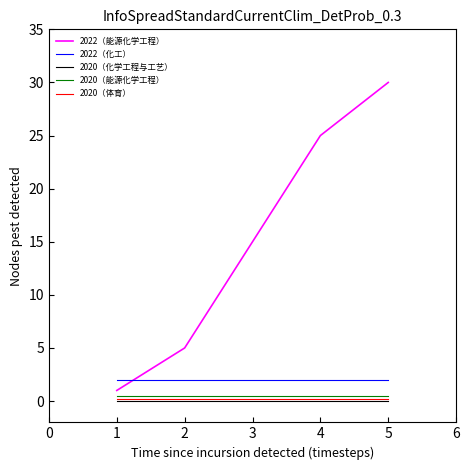

What is the maximum value shown in the chart?

30.0